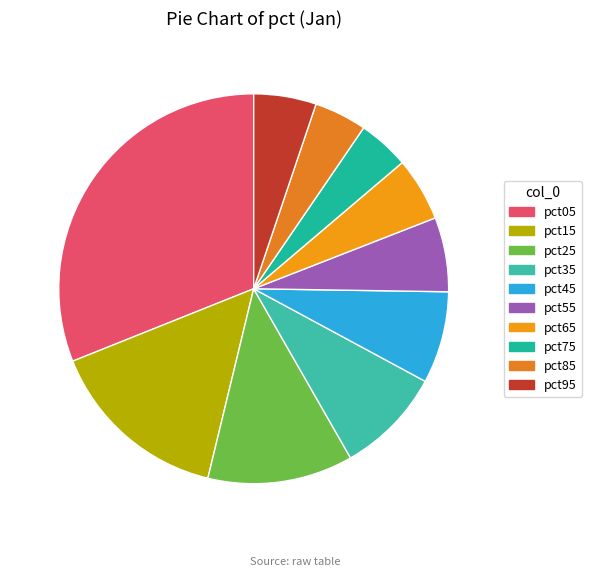

How many slices are in this pie chart?

10